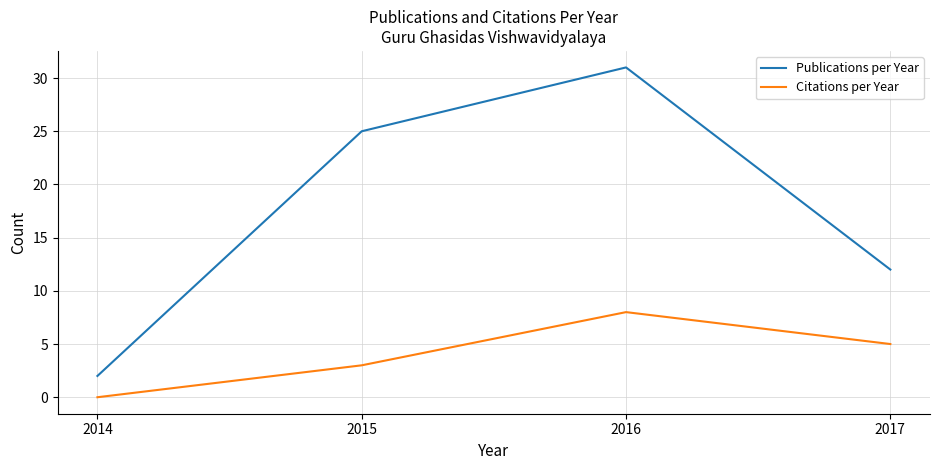

The value of Citations per Year at 2017 is 7. True or false?

False